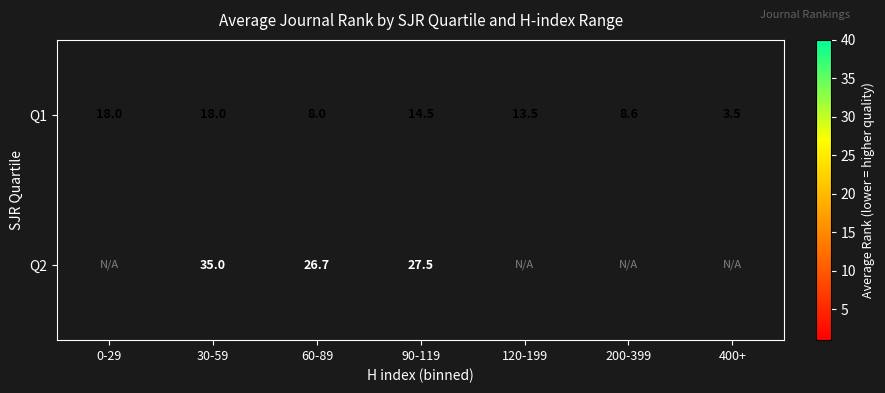

At which category is the sum across all series the highest?

30-59